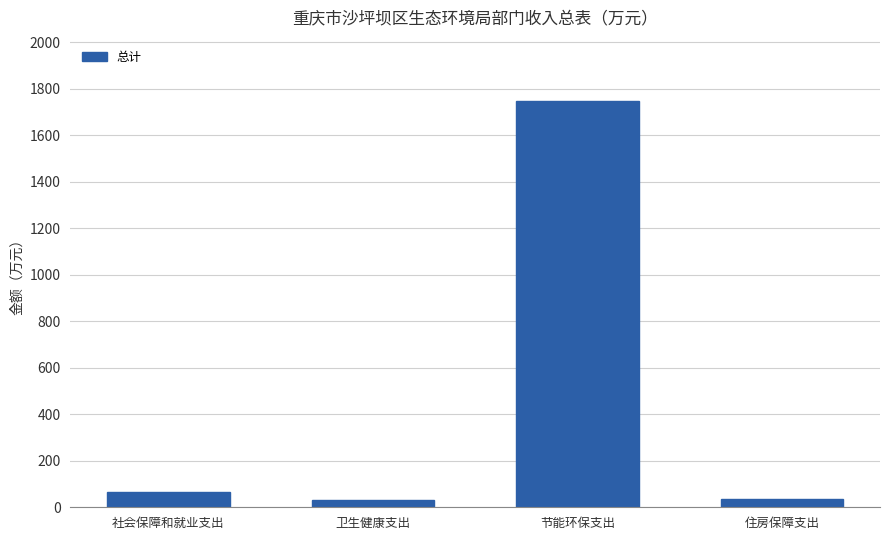

What is the greatest value displayed?

1748.0